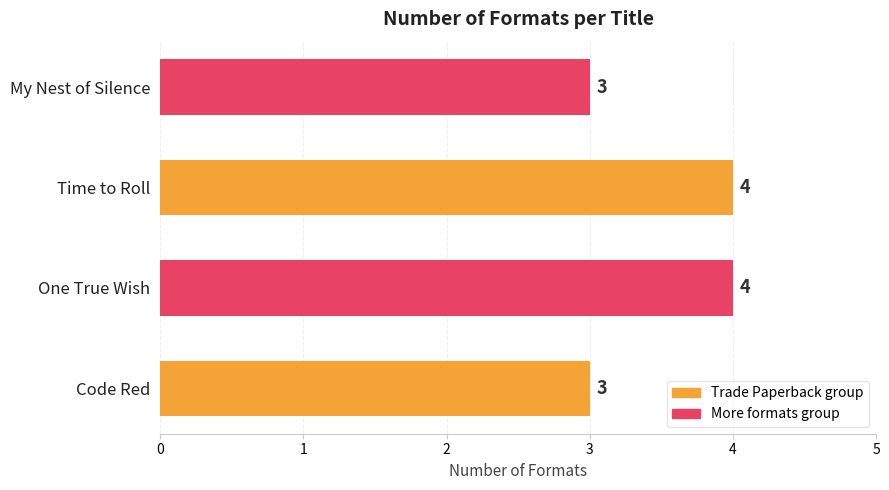

Reading bottom to top, list all the values displayed in this chart.

3	4	4	3